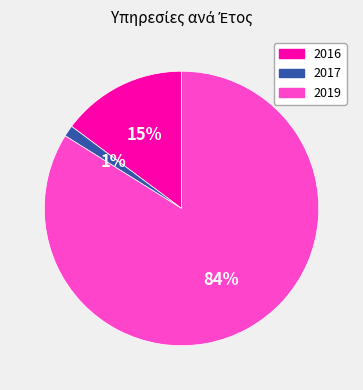

To the nearest percent, what is the difference between the largest and smallest slice percentages?

83%